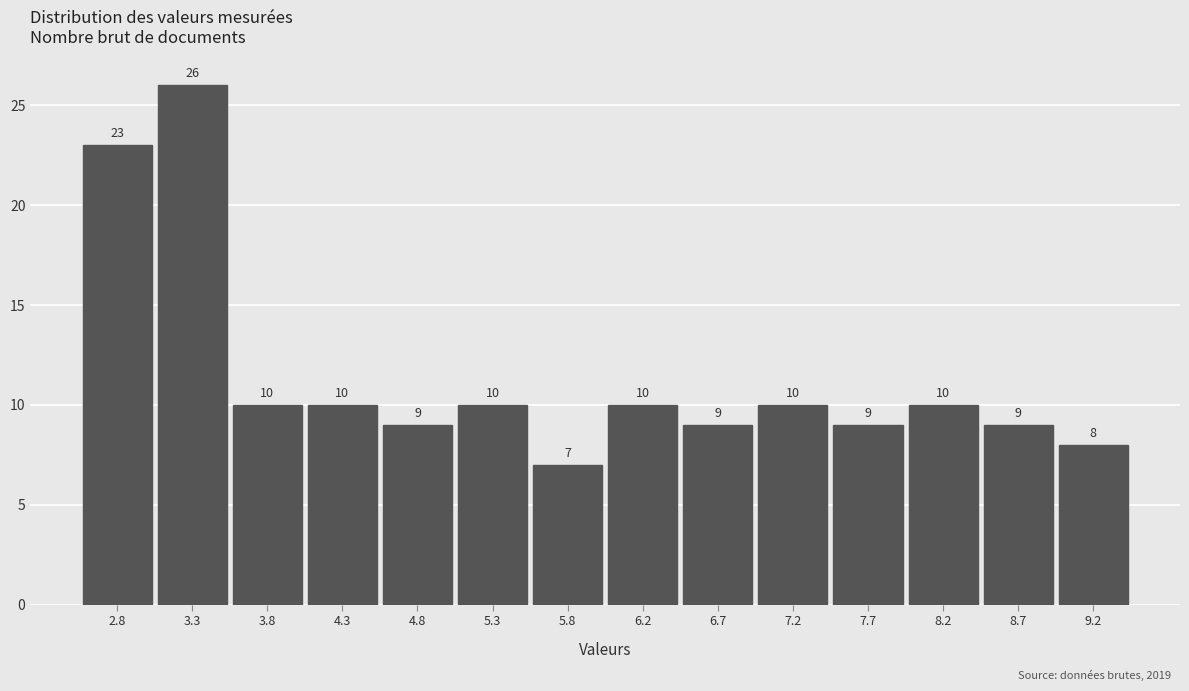

Reading left to right, transcribe this chart: for each bar, give the range it covers on the x-axis and its height. The bar edges are not printed on the chart, so give them approximately, as read against the axis.

2.55 to 3.05: 23
3.05 to 3.55: 26
3.55 to 4.05: 10
4.05 to 4.50: 10
4.50 to 5.00: 9
5.00 to 5.50: 10
5.50 to 6.00: 7
6.00 to 6.50: 10
6.50 to 7.00: 9
7.00 to 7.50: 10
7.50 to 7.95: 9
7.95 to 8.45: 10
8.45 to 8.95: 9
8.95 to 9.45: 8